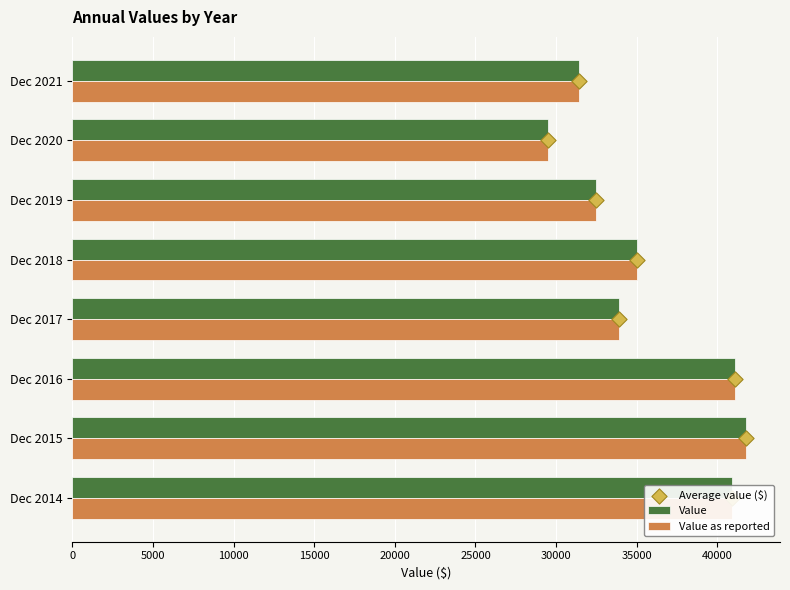

Which series reaches the maximum Y coordinate?

Value